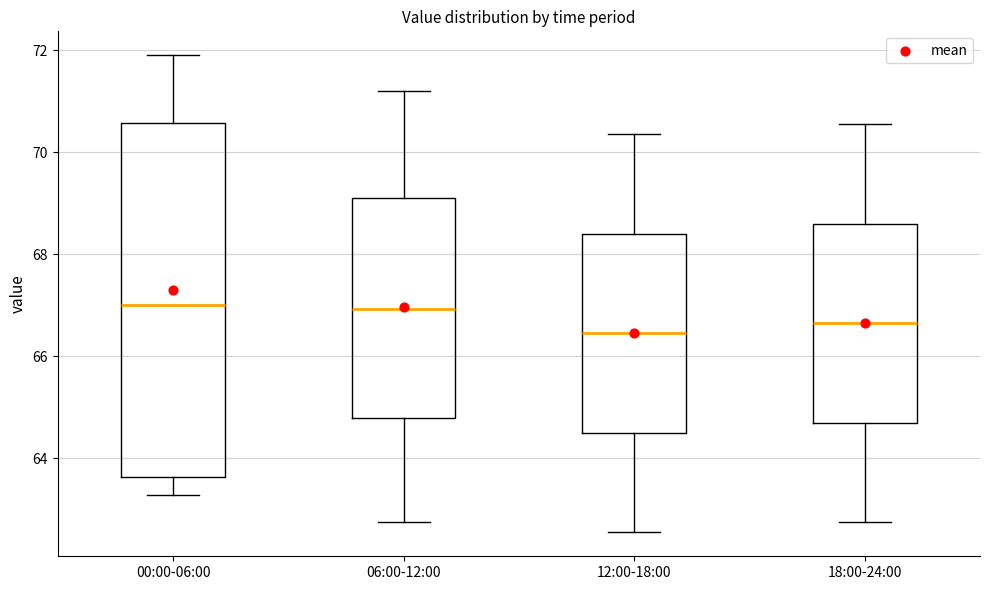

Reading left to right, transcribe this box plot: for each box, give where its median line is, the range the box spans, and where its two whiskers end, as read against the y-axis. The values are not printed on the chart, so give them approximately, as read against the axis.

00:00-06:00: median 67.0, box 63.6 to 70.6, whiskers 63.2 to 72.0
06:00-12:00: median 67.0, box 64.8 to 69.2, whiskers 62.8 to 71.2
12:00-18:00: median 66.4, box 64.6 to 68.4, whiskers 62.6 to 70.4
18:00-24:00: median 66.6, box 64.8 to 68.6, whiskers 62.8 to 70.6